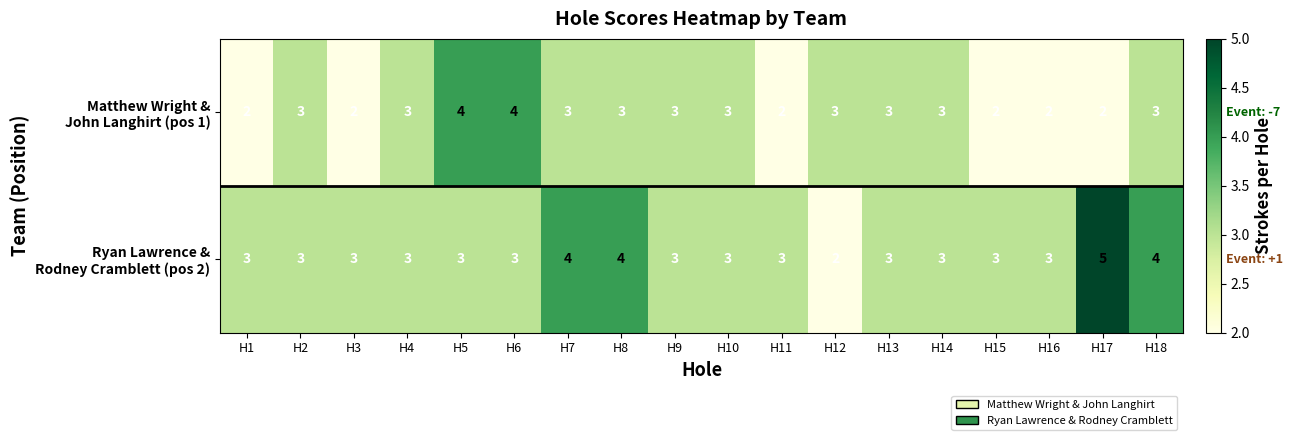

What is the total value across all series at H14?

6